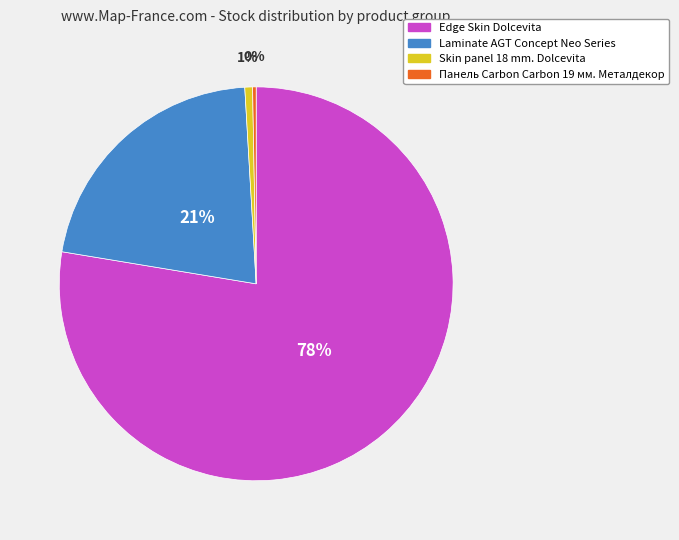

Does any single category account for the majority?

Yes